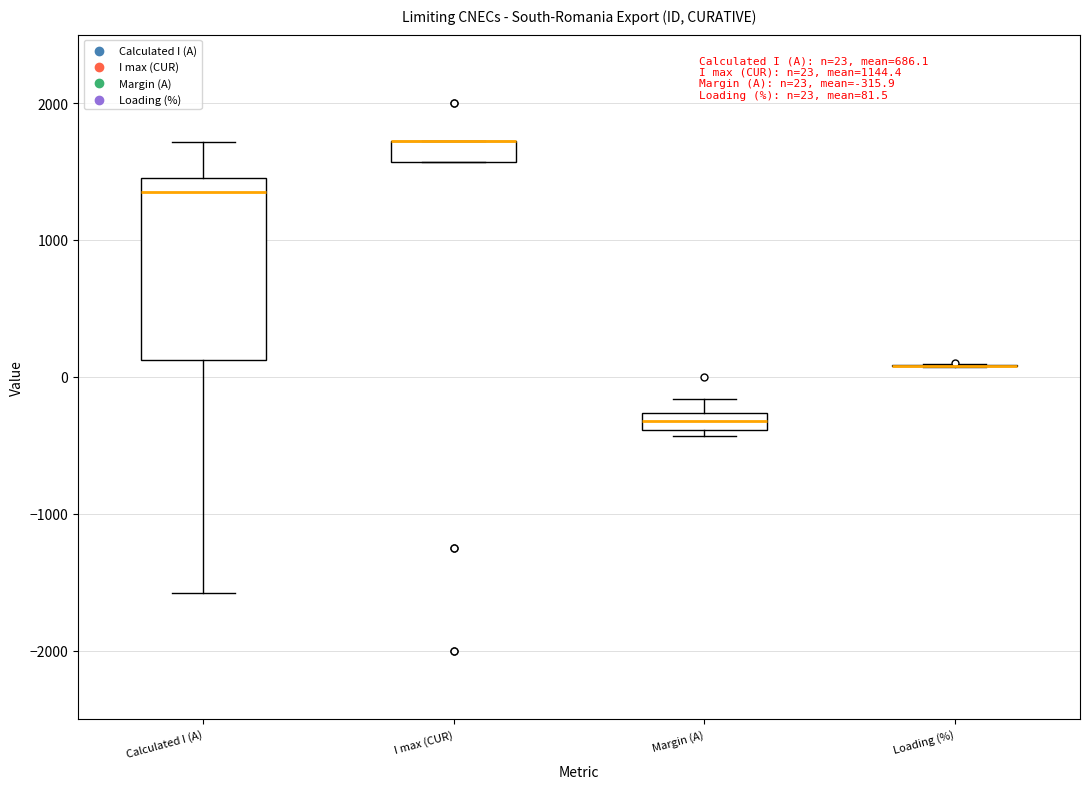

Which box is the tallest, from its lower edge to its upper edge?

Calculated I (A)